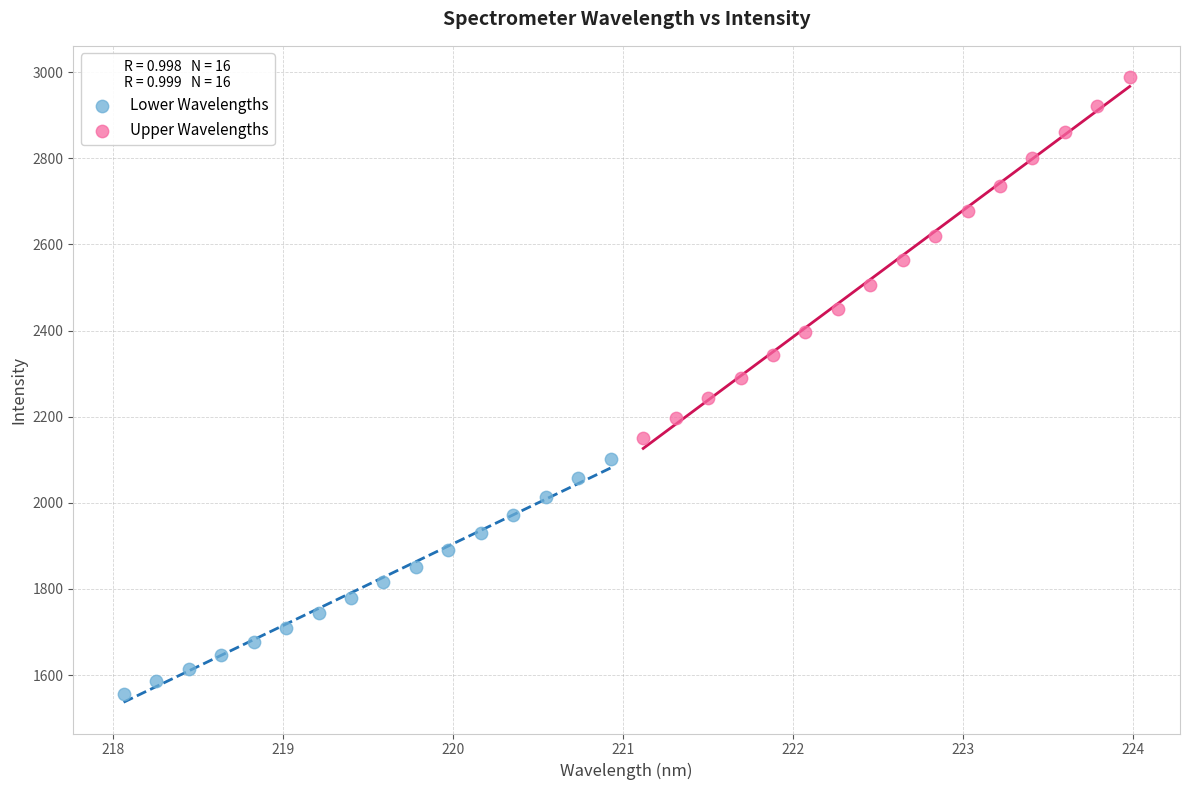

What are all the series names shown in the legend?

Lower Wavelengths, Upper Wavelengths